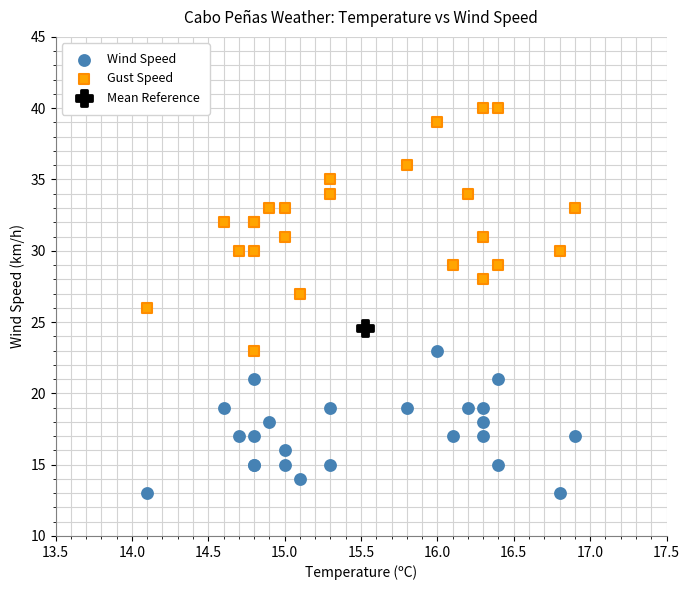

What are all the series names shown in the legend?

Wind Speed, Gust Speed, Mean Reference